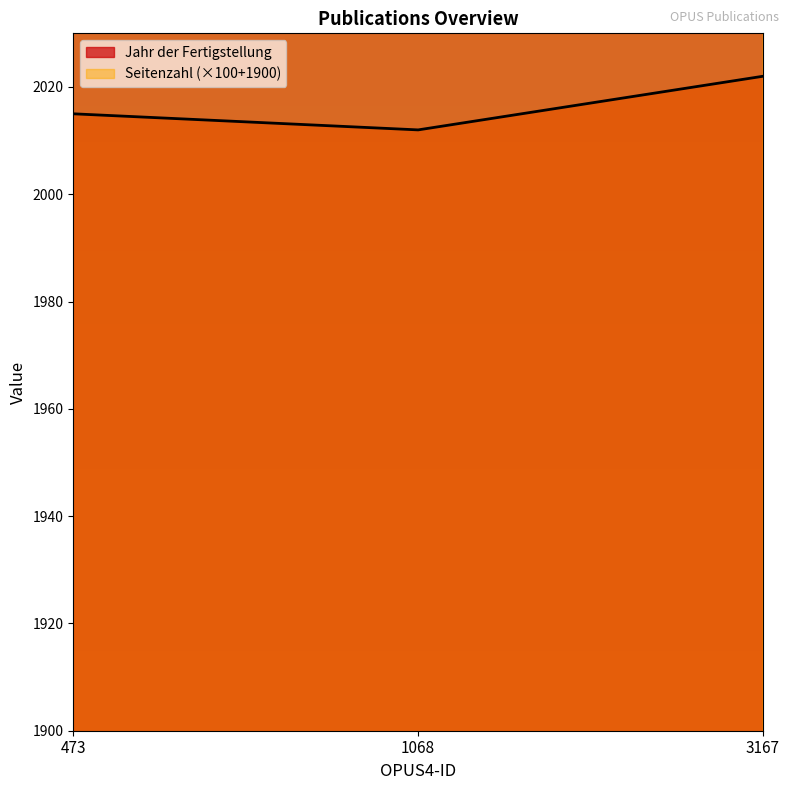

How many Jahr der Fertigstellung values are between 2012 and 2022?

3